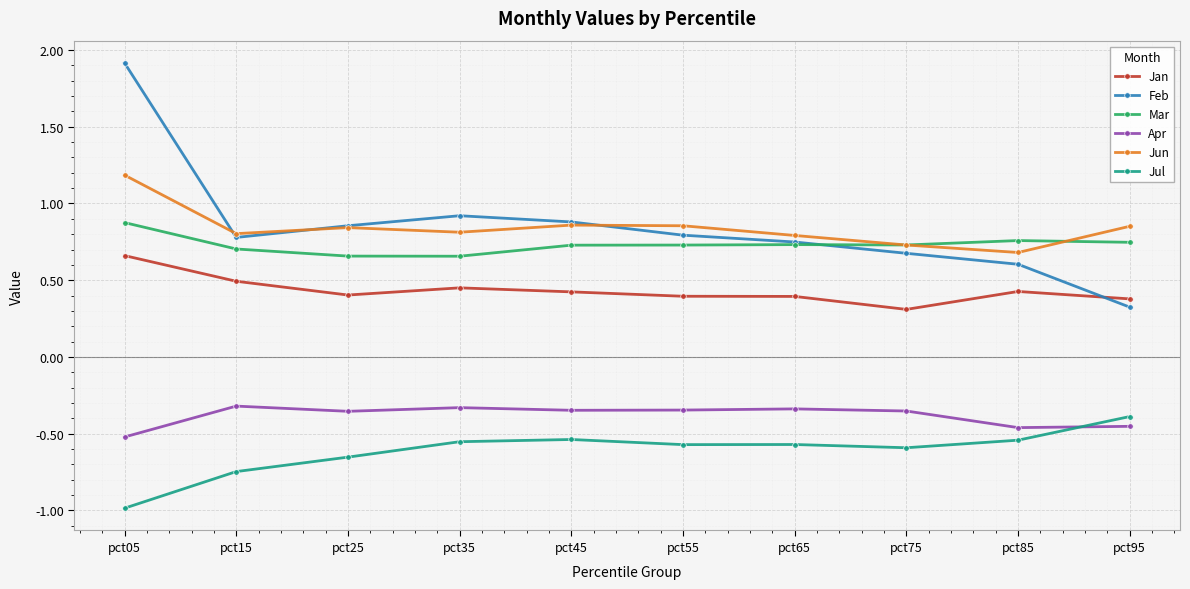

How many lines are shown in the chart?

6